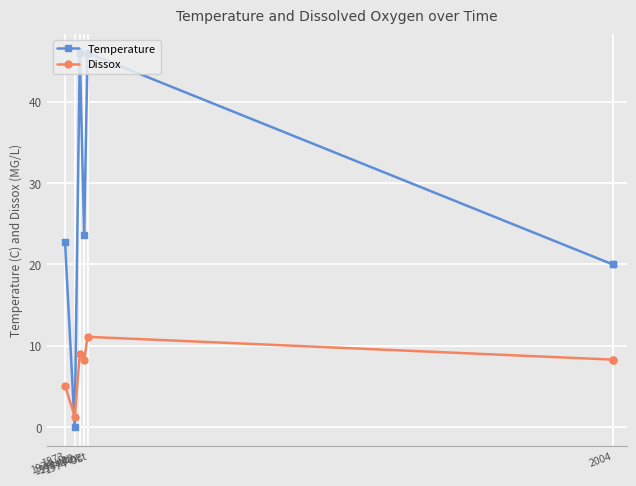

What is the difference between the Dissox values at 1973 and 2004?

3.2